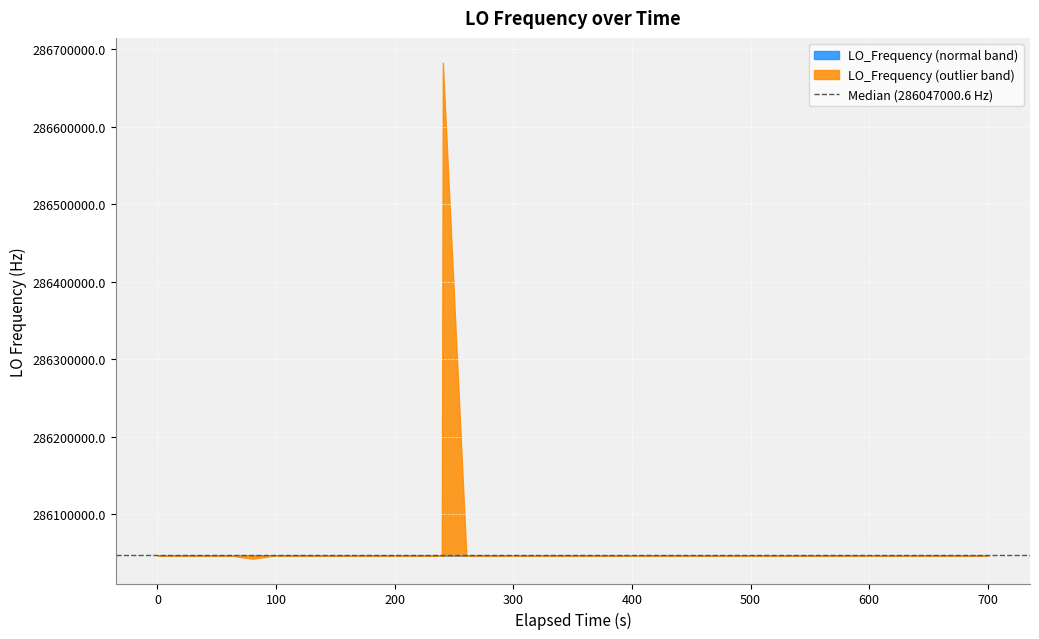

The value at 1548460935.2 is 465856297.3. True or false?

False